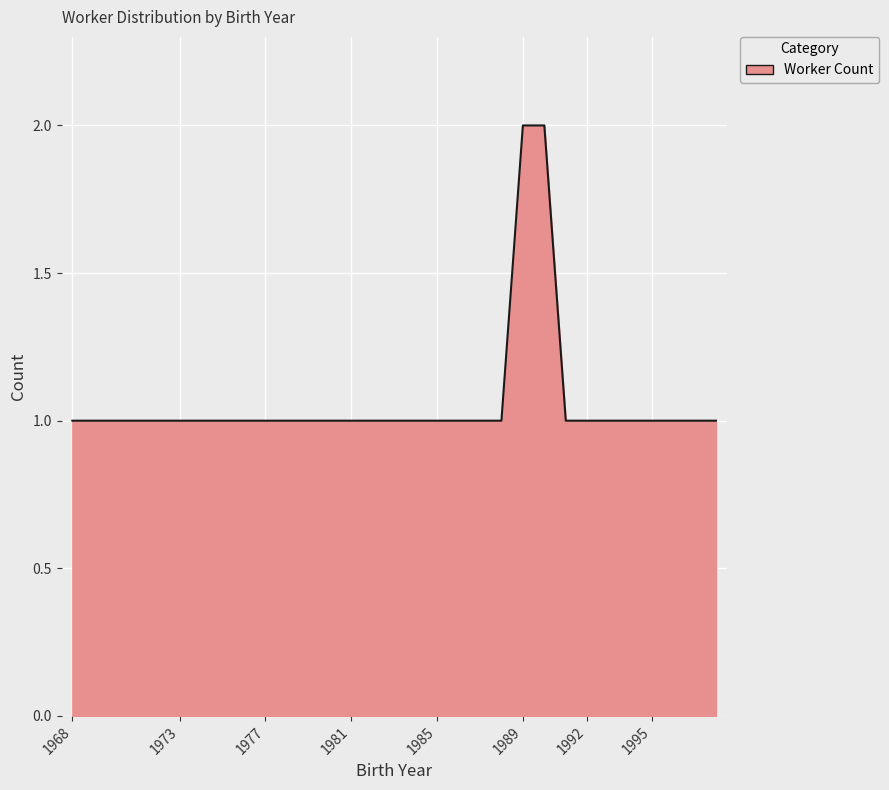

Reading left to right, list all the values displayed in this chart.

1	1	1	1	1	1	1	1	1	1	1	1	1	1	1	2	2	1	1	1	1	1	1	1